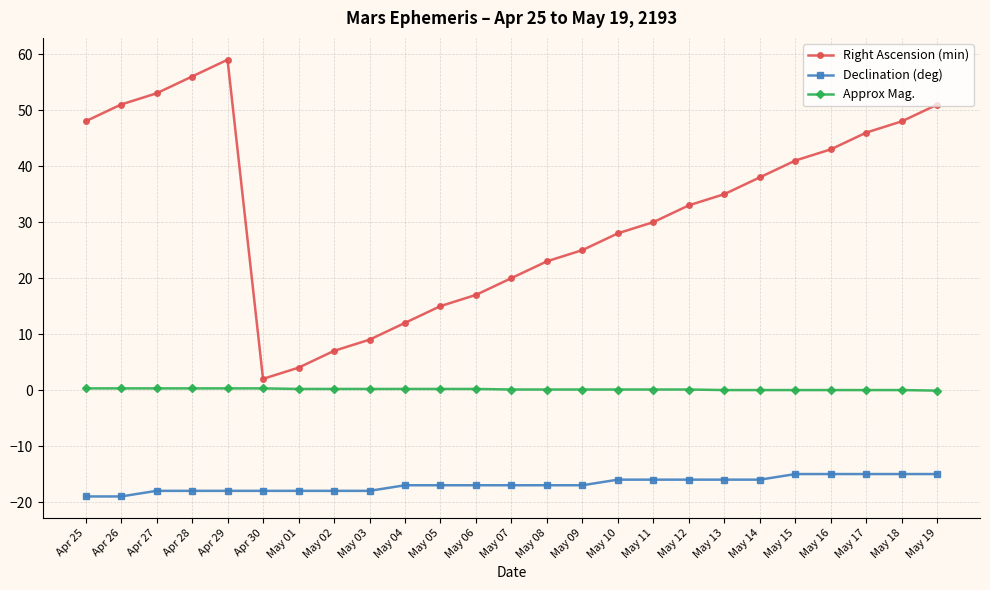

What is the sum of all Declination (deg) values?

-421.0